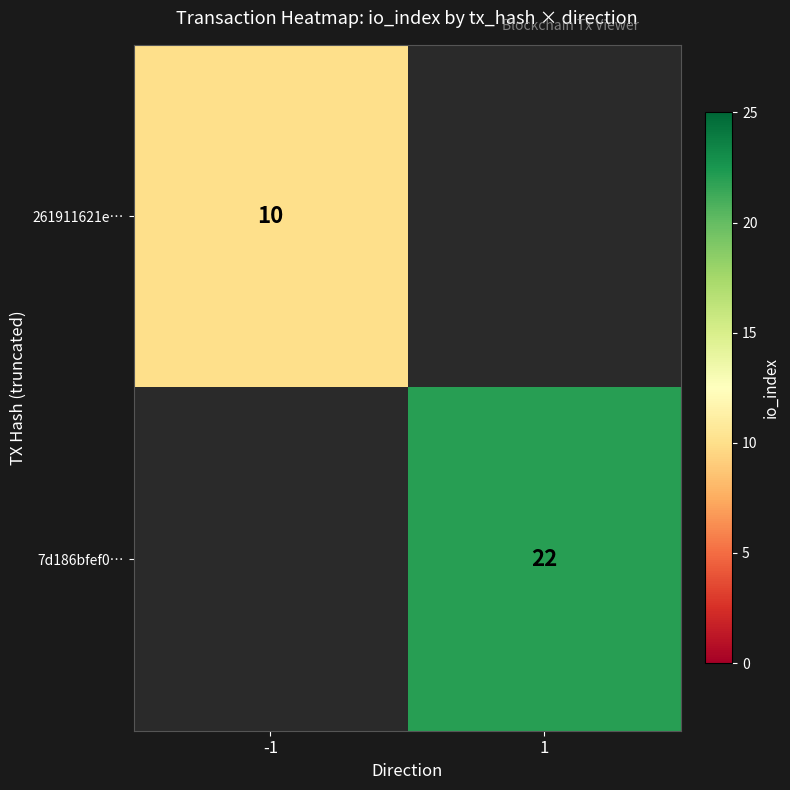

Is it true that 261911621e… equals 10 at -1?

True